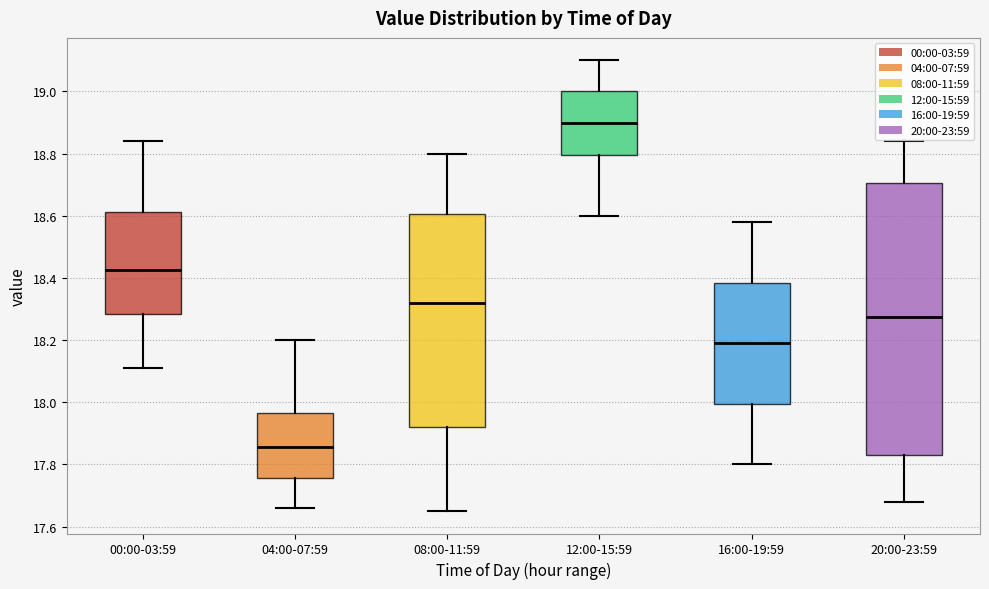

Which box is the tallest, from its lower edge to its upper edge?

20:00-23:59